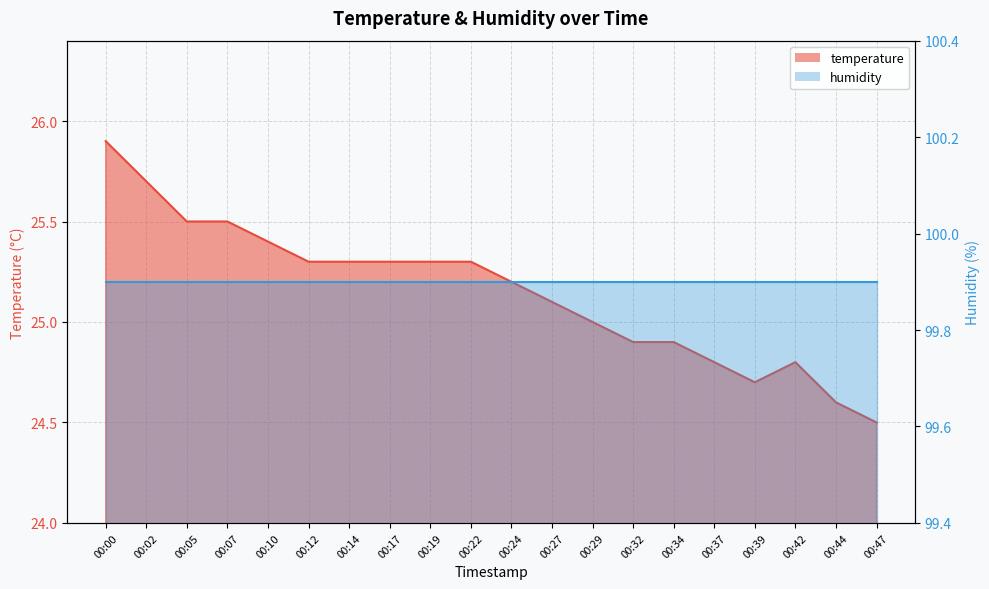

Count the number of values greater than 25.

12